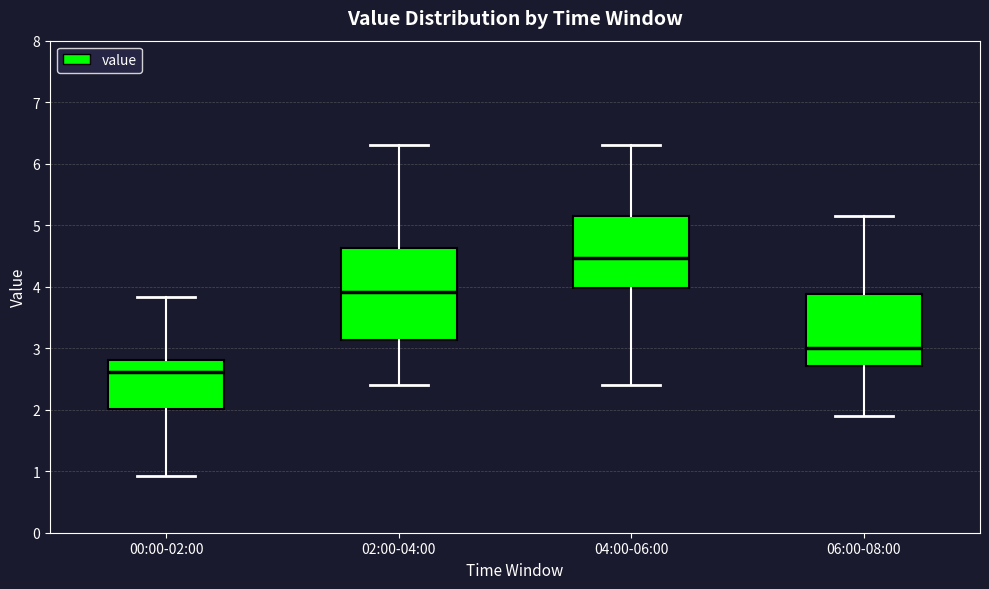

Which box's median line is the highest?

04:00-06:00